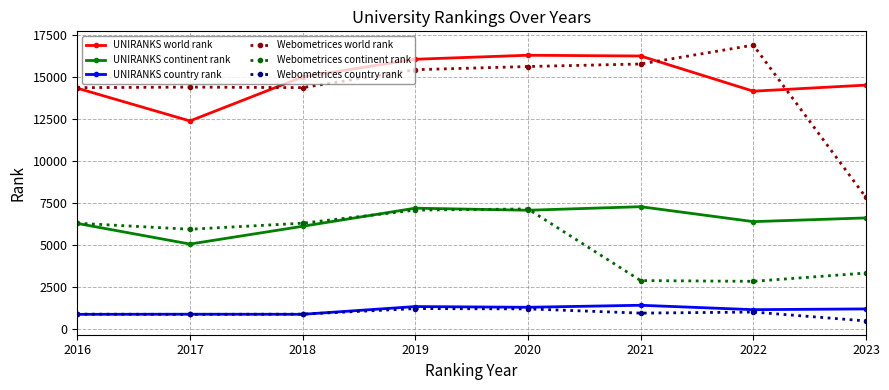

What is the value of the UNIRANKS country rank point at the 6th from the left?

1397